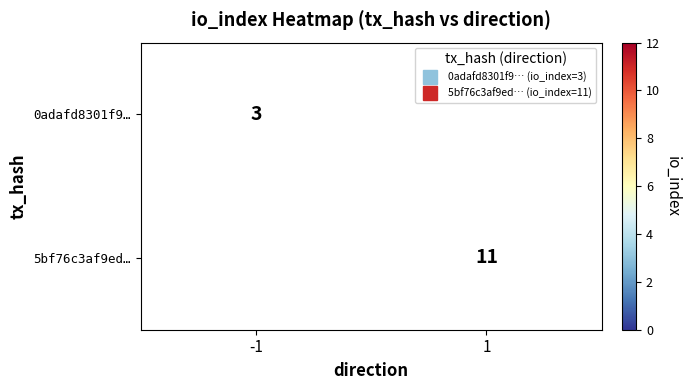

List the labels in order of 5bf76c3af9ed… value, largest first.

-1, 1